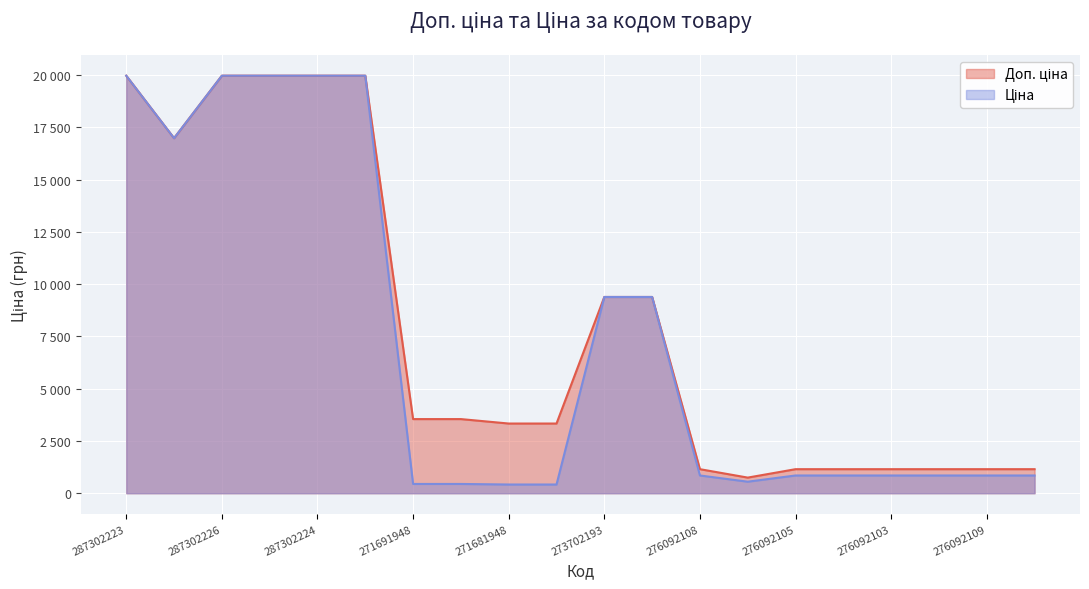

What is the value of the Доп. ціна point at the 14th from the left?

747.0